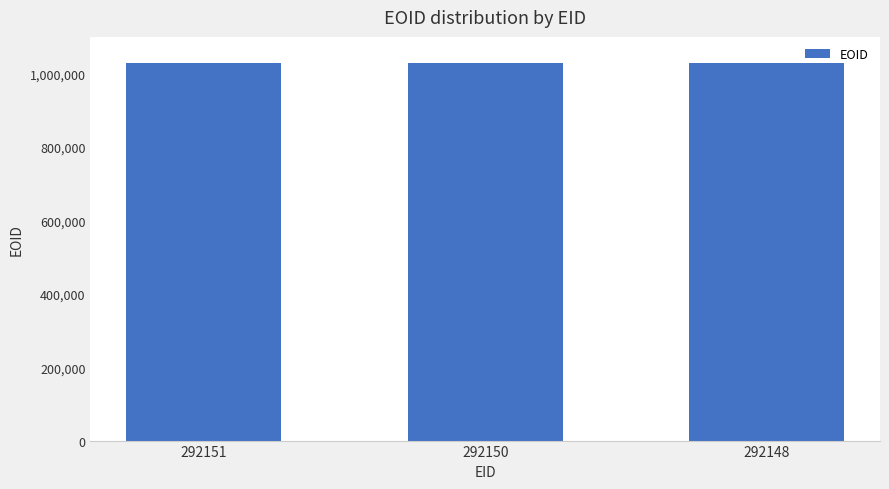

How many data points does each series have?

3